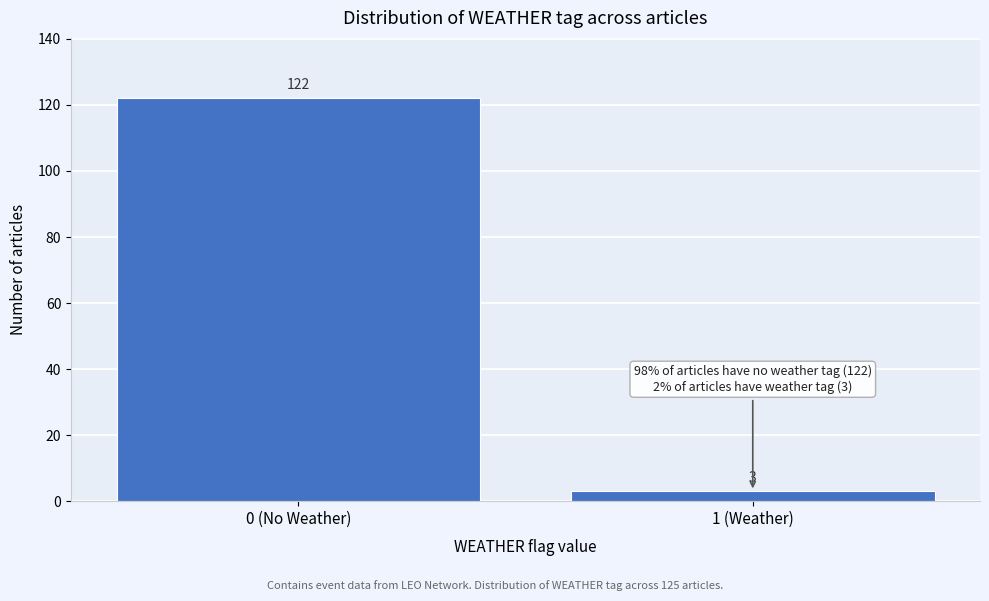

Reading left to right, transcribe all the data shown in this chart.

0 (No Weather)=122	1 (Weather)=3